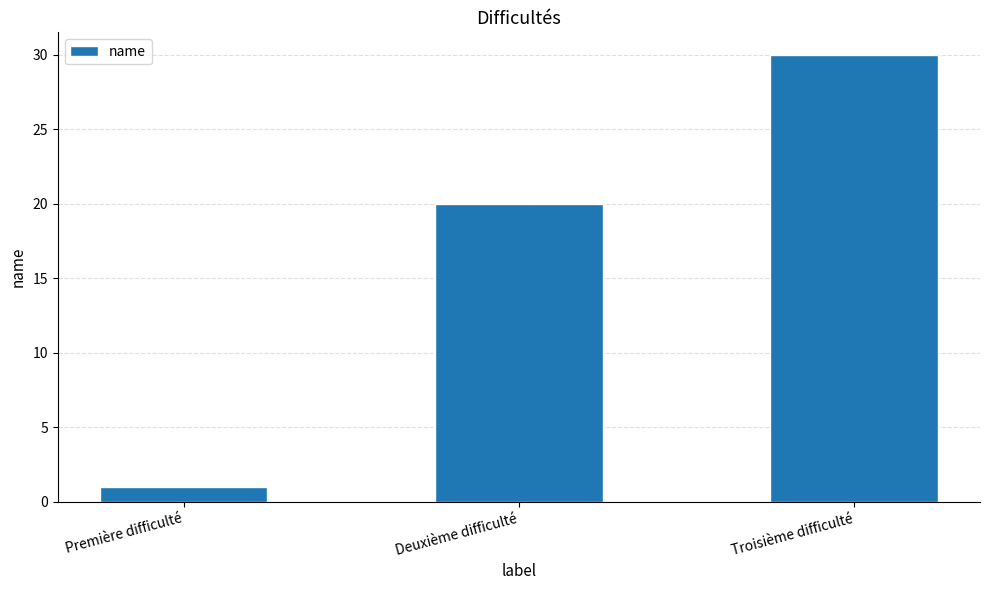

What is the ratio of the value at Troisième difficulté to the value at Deuxième difficulté?

1.5